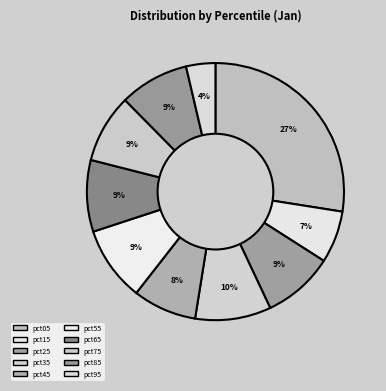

What is the largest slice in the pie chart?

pct05